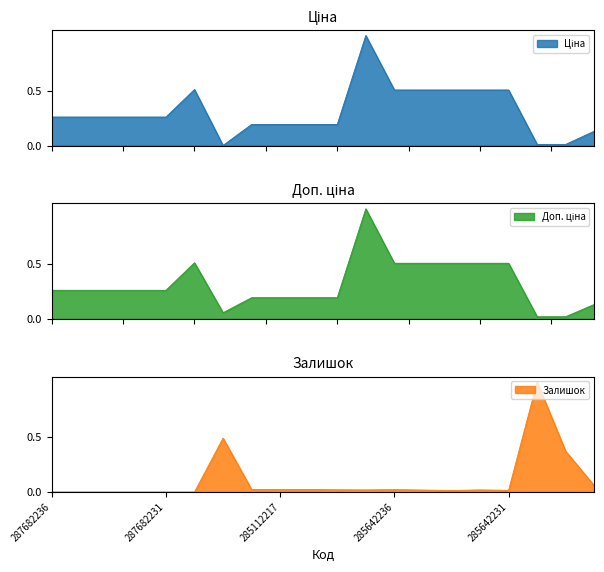

How many interior local valleys does the Ціна series have?

1